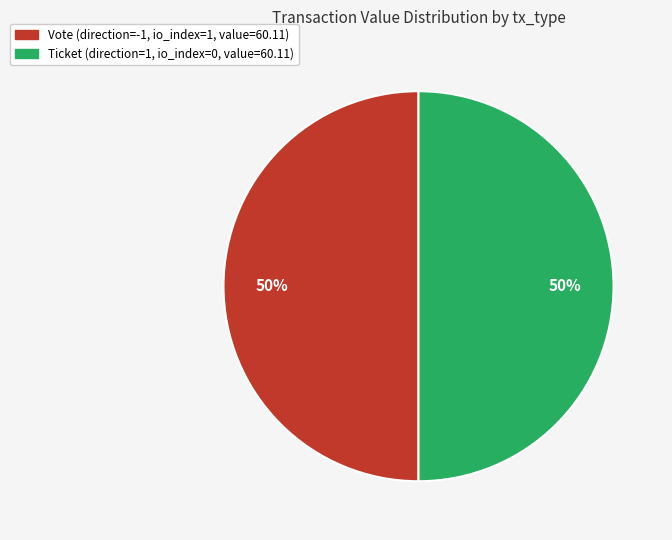

To the nearest percent, what is the average slice percentage?

50%